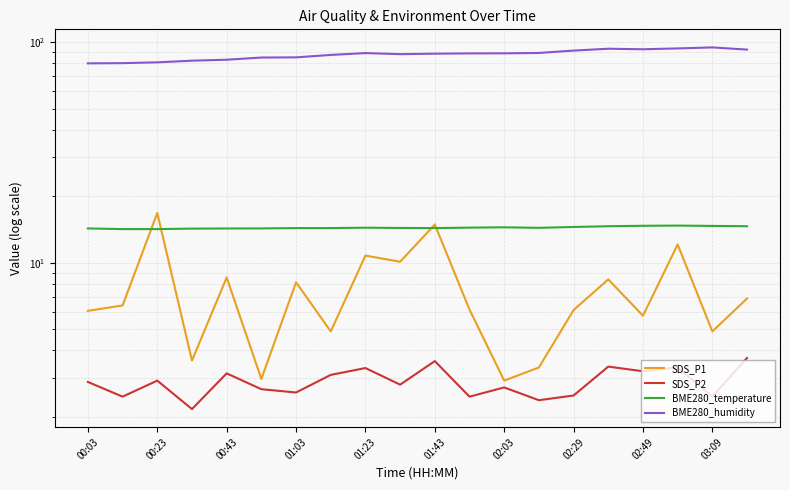

Is this an area chart (filled region under the line)?

No